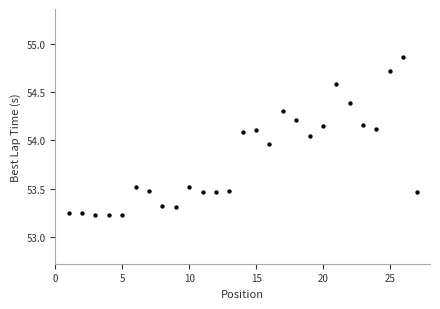

What is the range of Y values (max minus min)?

1.6